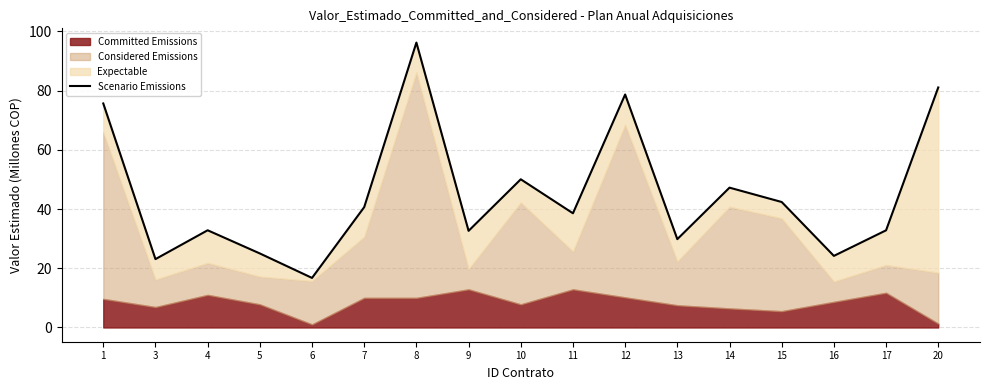

What is the smallest value displayed?

16.7